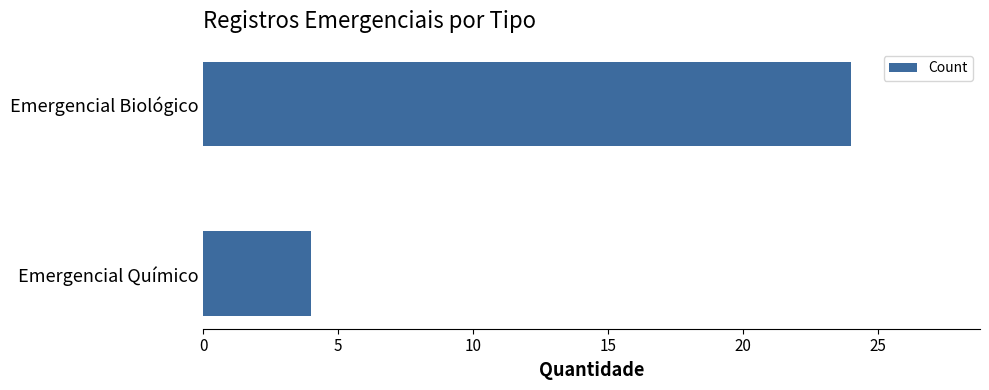

Is it true that the value at Emergencial Químico is 6?

False